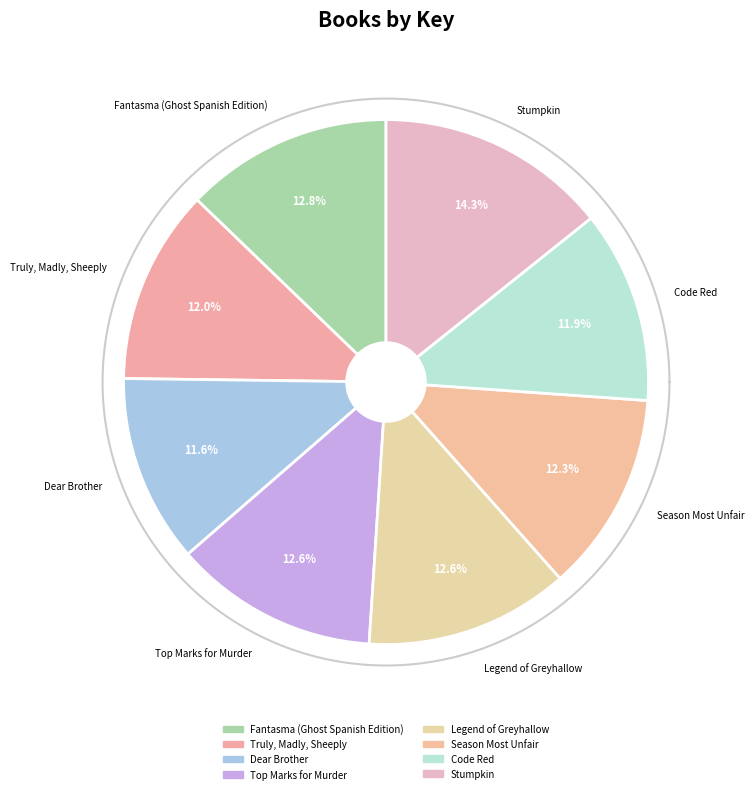

To the nearest percent, what percentage of the pie is Stumpkin?

14%